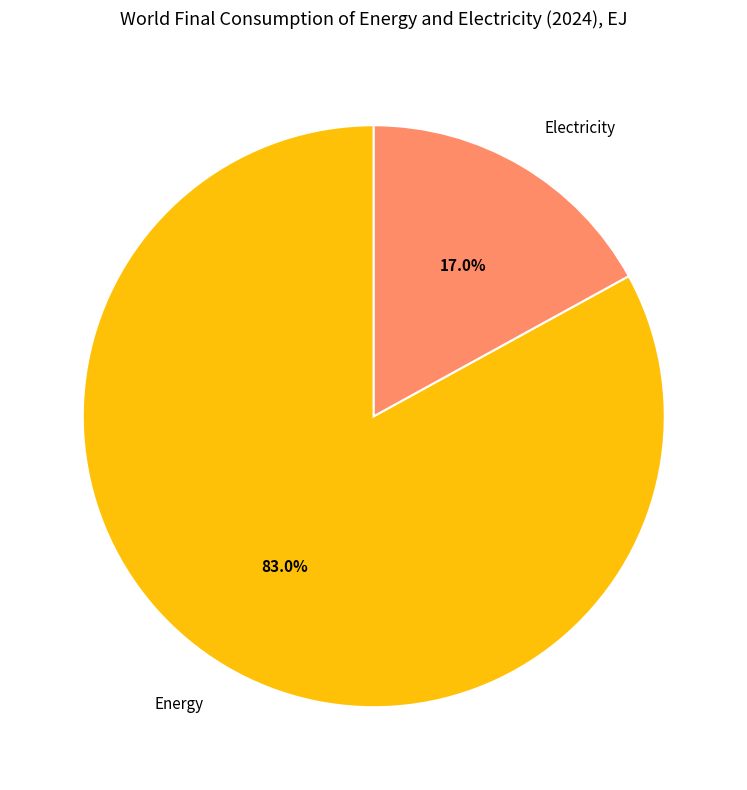

What percentage is the Energy slice, to the nearest percent?

83%